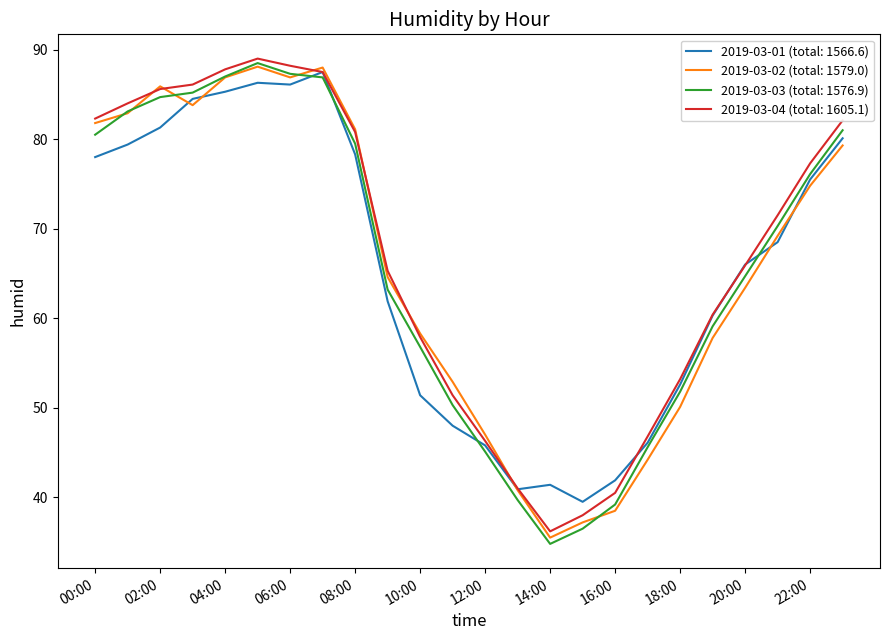

What is the lowest value of the 2019-03-03 (total: 1576.9) series?

34.8